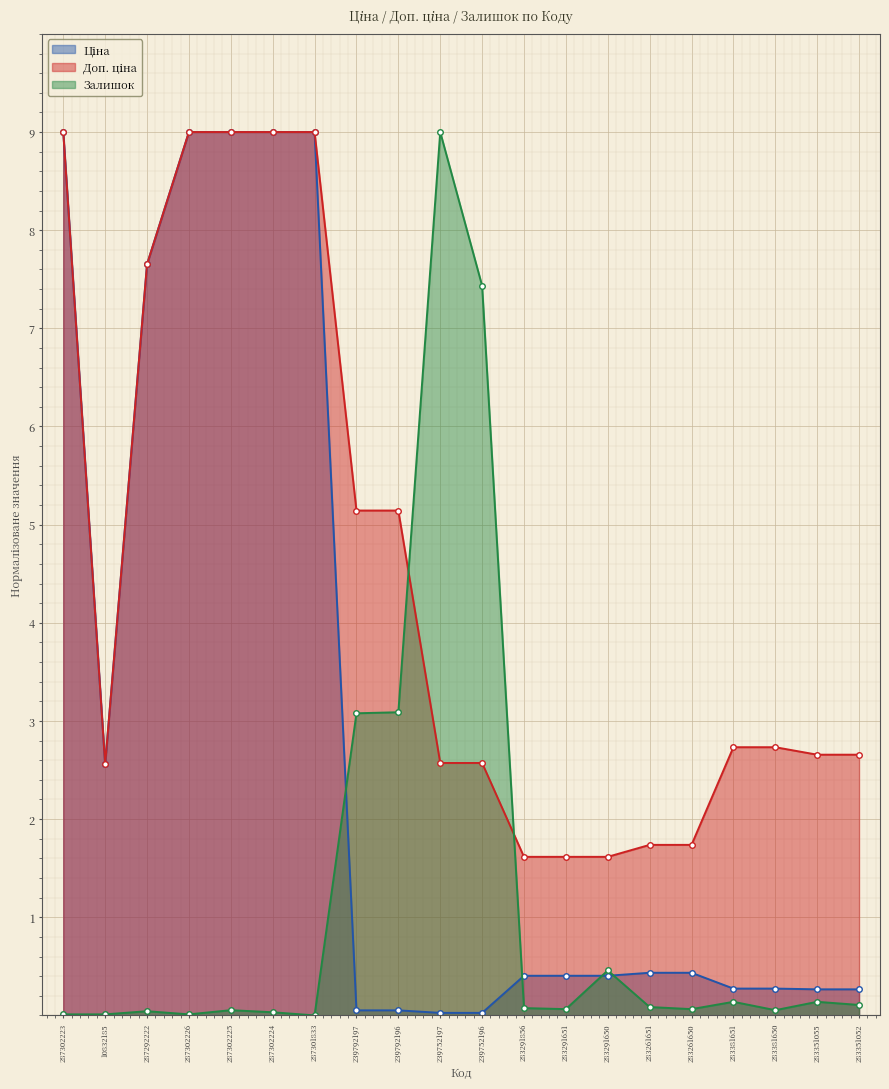

Between which two adjacent categories do Залишок and Доп. ціна first intersect?

239792196 and 239752197